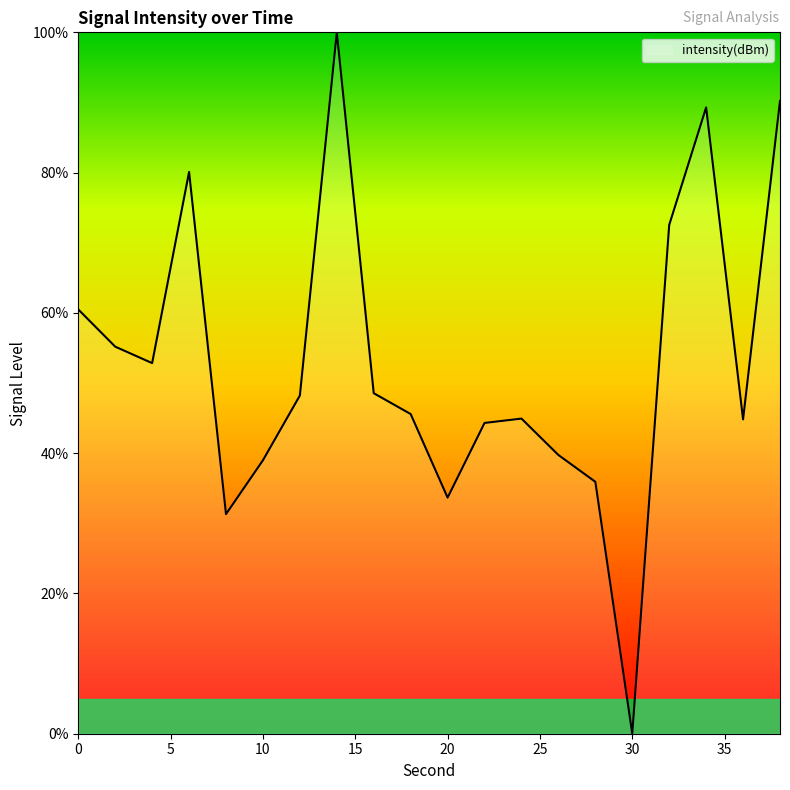

What is the difference between the maximum and minimum values?

100.0